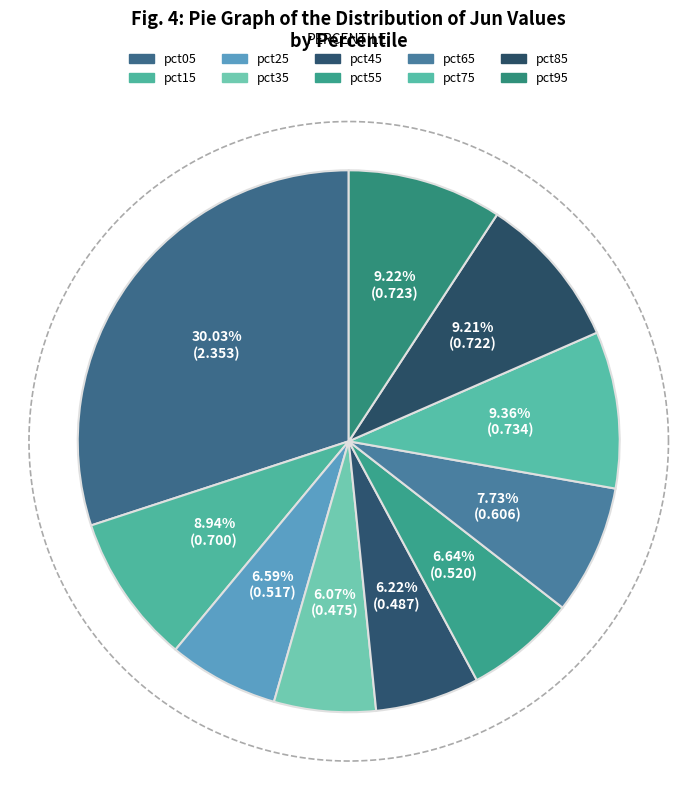

Is there a majority slice in this chart?

No